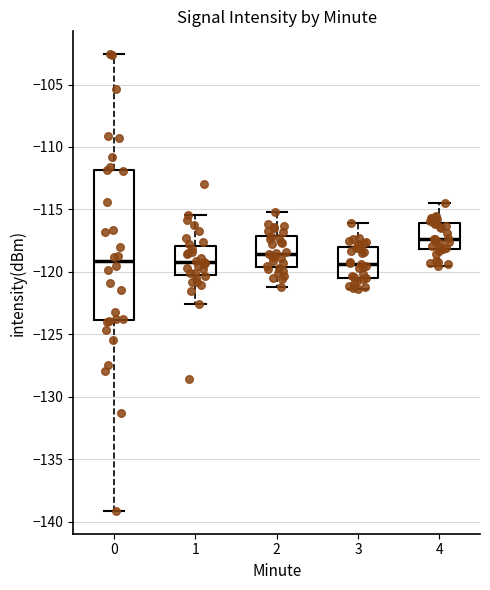

Reading left to right, read every box against the y-axis: the position of its median line, the range the box covers, and the ends of its whiskers. The values are not printed on the chart, so give them approximately, as read against the axis.

0: median -119.0, box -124.0 to -112.0, whiskers -139.0 to -102.5
1: median -119.0, box -120.0 to -118.0, whiskers -122.5 to -115.5
2: median -118.5, box -119.5 to -117.0, whiskers -121.0 to -115.0
3: median -119.5, box -120.5 to -118.0, whiskers -121.5 to -116.0
4: median -117.5, box -118.0 to -116.0, whiskers -119.5 to -114.5